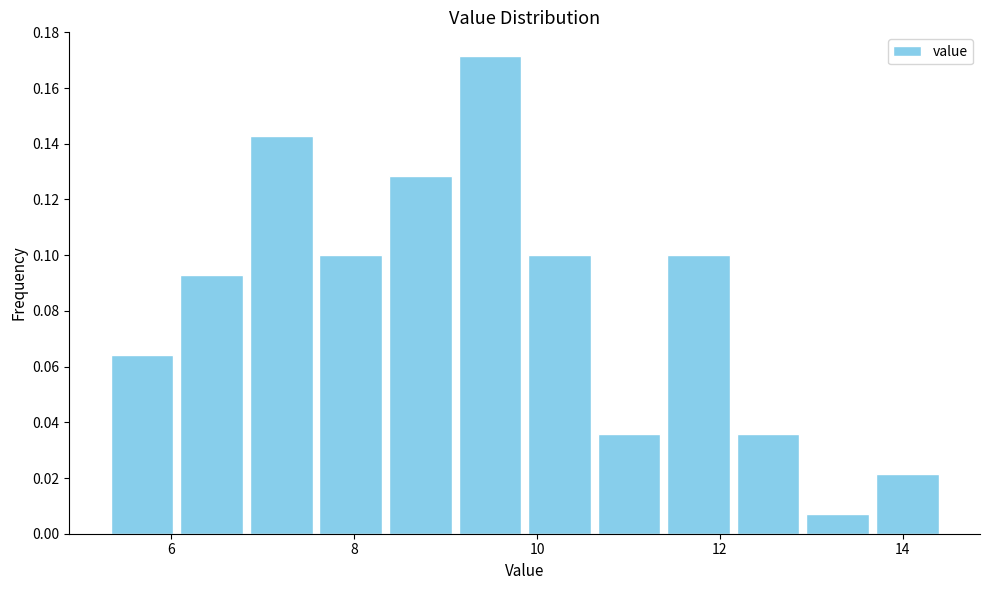

Read against the x-axis, roughly where is the centre of the tallest bar?

9.4